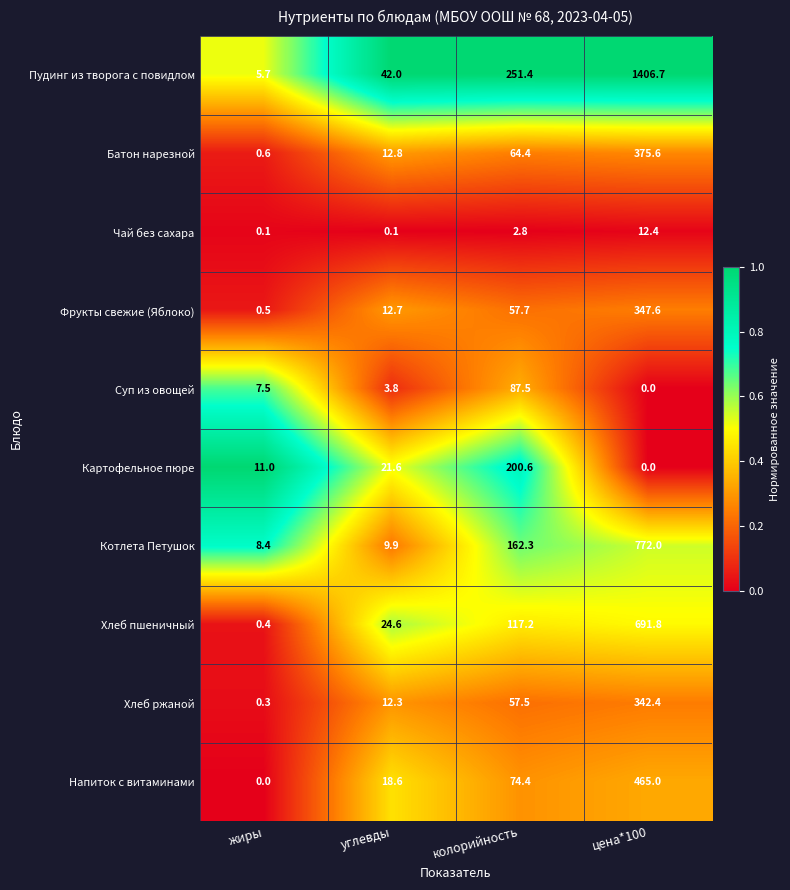

At which category is the sum across all series the highest?

цена*100